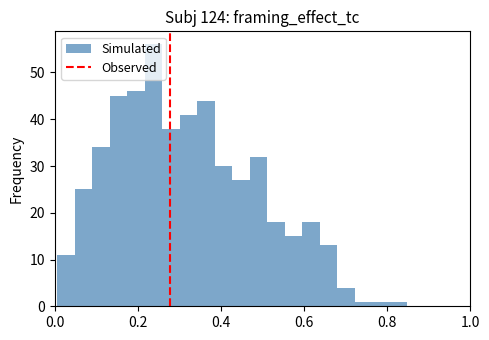

Around what value on the x-axis is the tallest bar? Give the approximate position of its centre, as read against the axis.

0.24